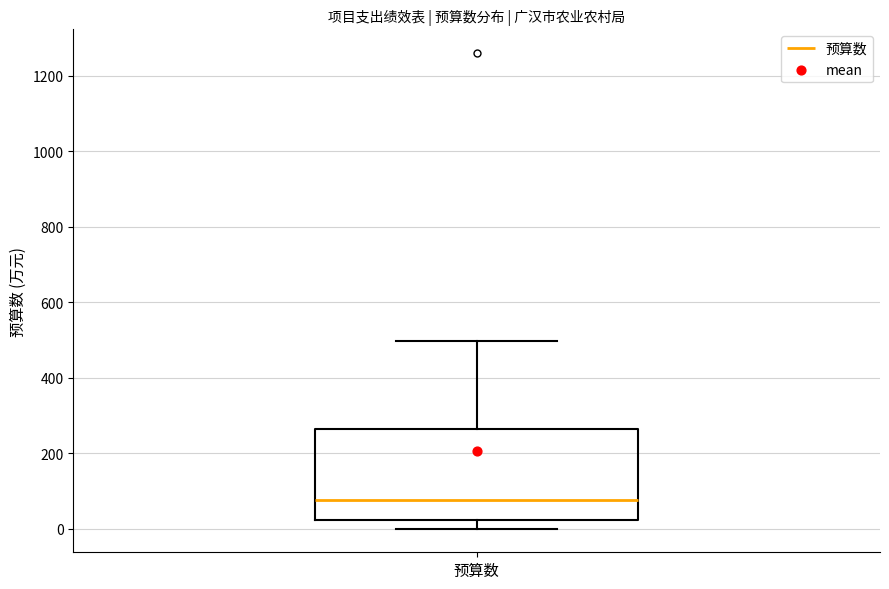

Read this box plot against the y-axis: the position of the median line, the range covered by the box, and the ends of both whiskers. The values are not printed on the chart, so give them approximately, as read against the axis.

median 80, box 20 to 260, whiskers 0 to 500